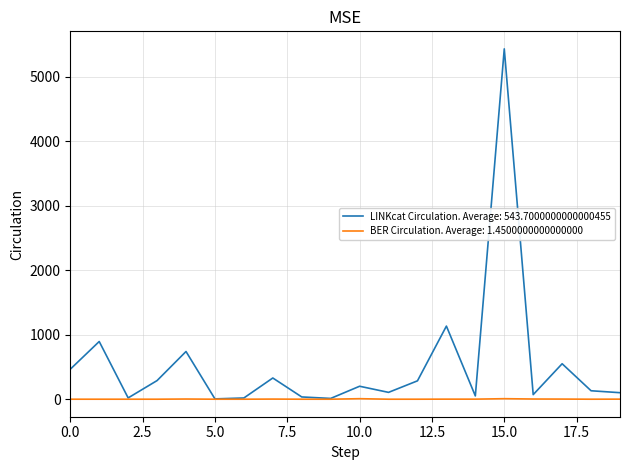

Rank the series by their average value, from lowest to highest.

BER Circulation. Average: 1.4500000000000000, LINKcat Circulation. Average: 543.7000000000000455